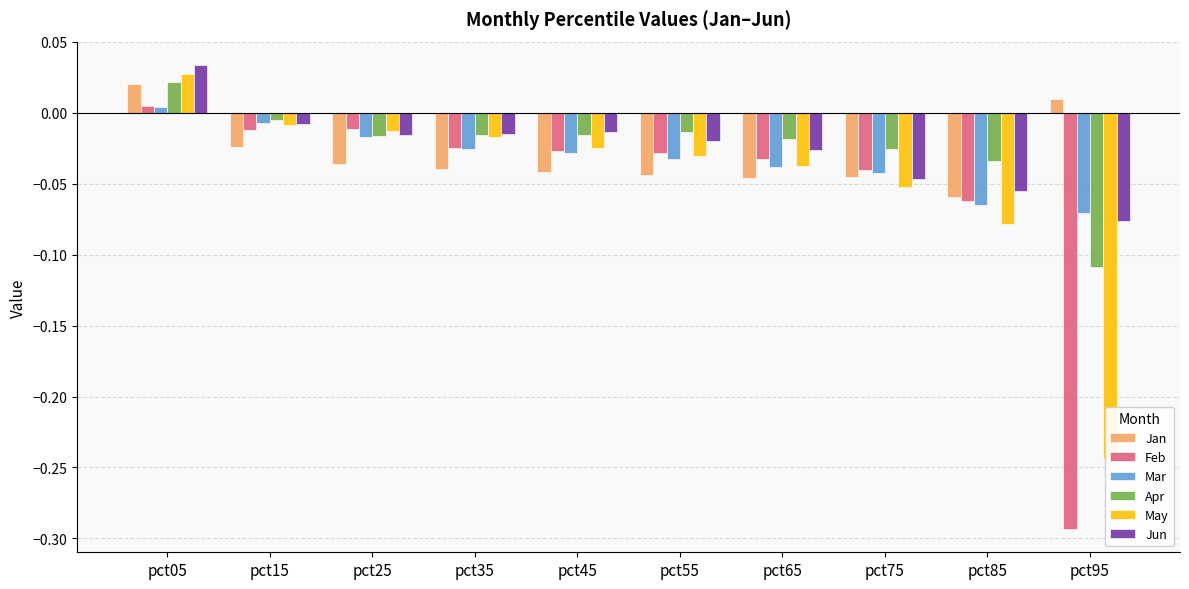

Which has a higher value, pct55 or pct45?

pct45